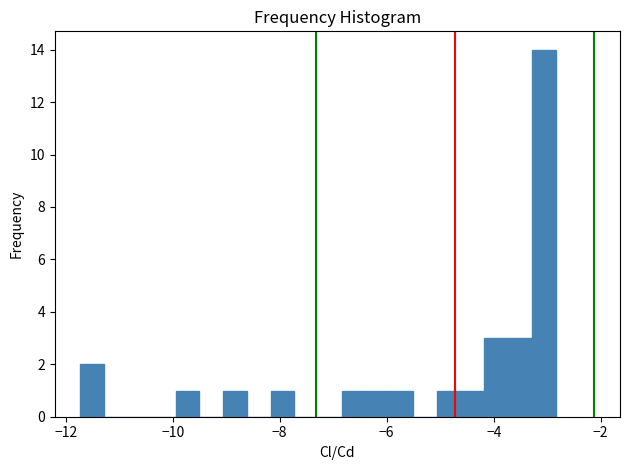

Around what value on the x-axis is the tallest bar? Give the approximate position of its centre, as read against the axis.

-3.0